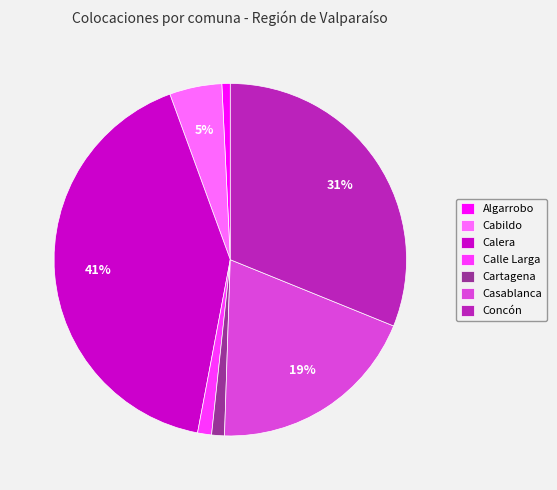

True or false: Cartagena accounts for 1% of the total.

True